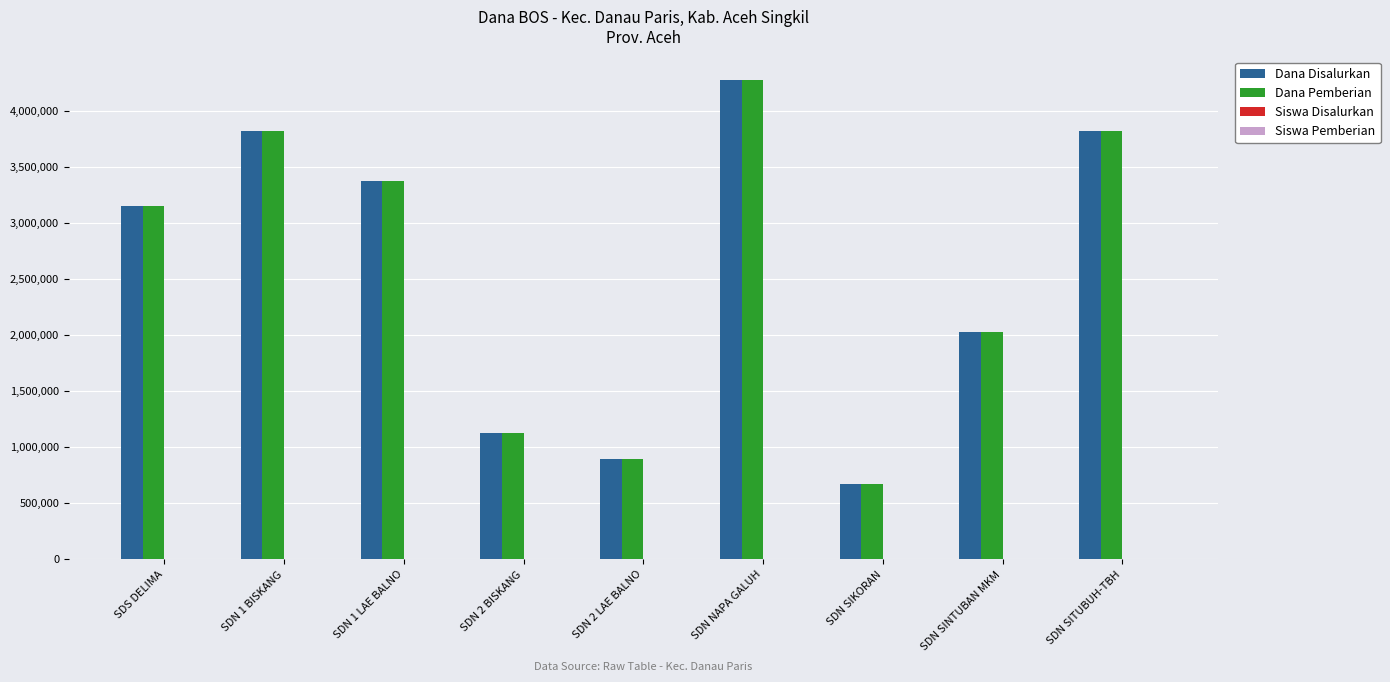

Where is Dana Pemberian nearest to the value 2475000?

SDN SINTUBAN MKM